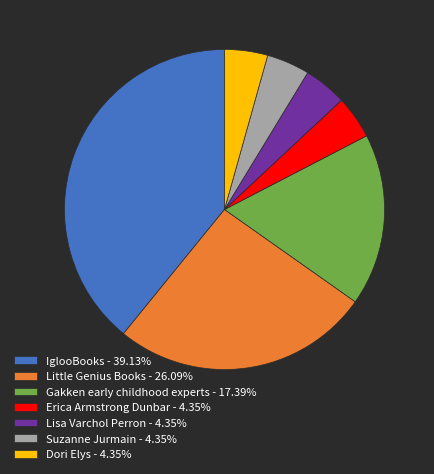

Does Dori Elys - 4.35% account for over 50% of the chart?

No